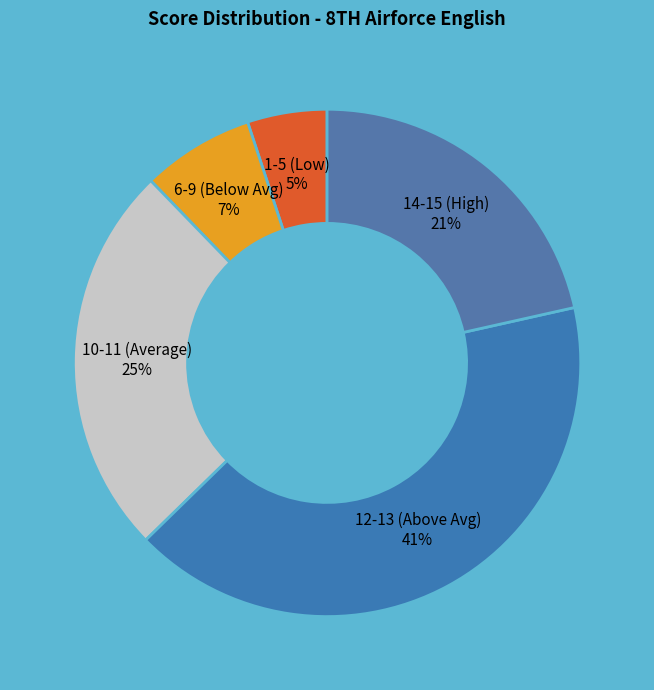

Between 6-9 (Below Avg) and 1-5 (Low), which is larger?

6-9 (Below Avg)